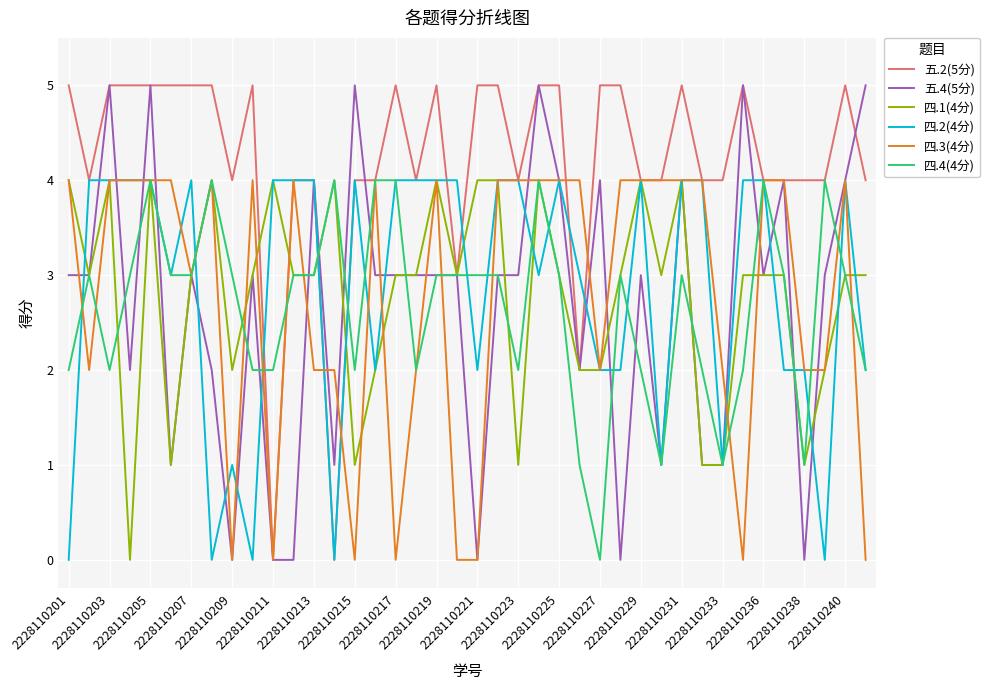

What is the maximum value shown in the chart?

5